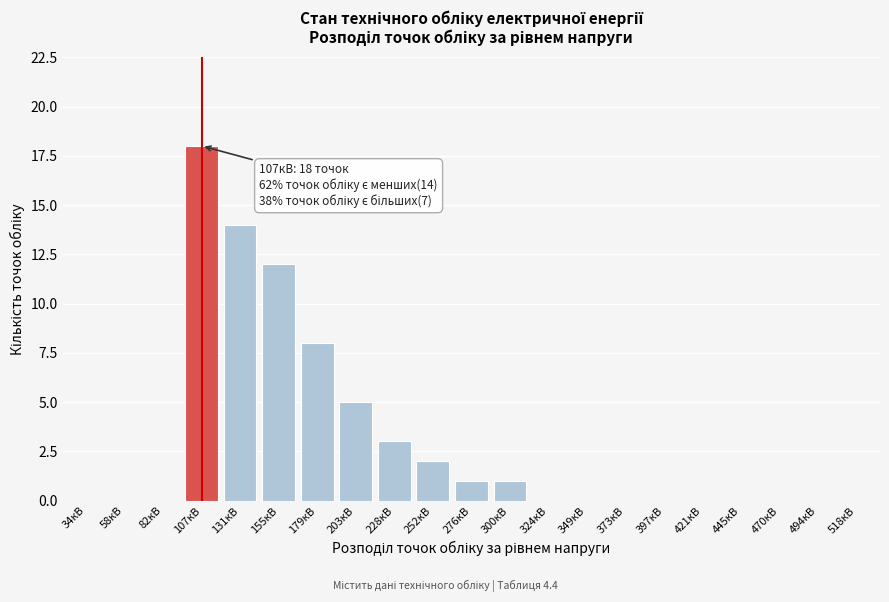

Reading left to right, extract all data points from this chart.

34кВ=0	58кВ=0	82кВ=0	107кВ=18	131кВ=14	155кВ=12	179кВ=8	203кВ=5	228кВ=3	252кВ=2	276кВ=1	300кВ=1	324кВ=0	349кВ=0	373кВ=0	397кВ=0	421кВ=0	445кВ=0	470кВ=0	494кВ=0	518кВ=0